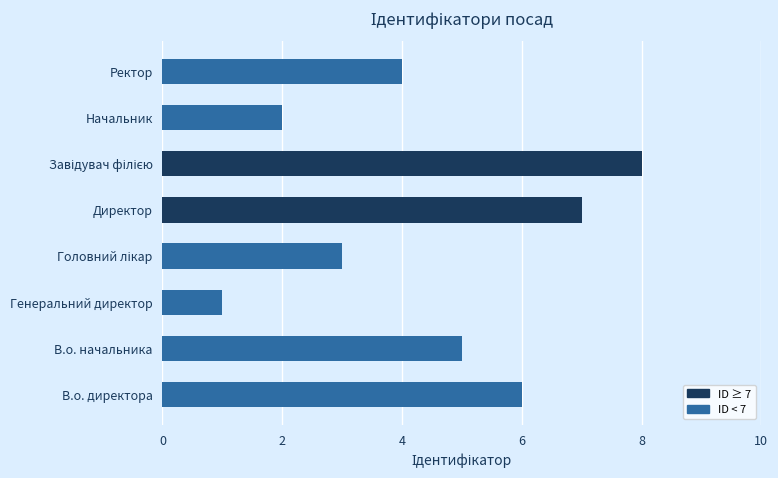

What is the sum of all values?

36